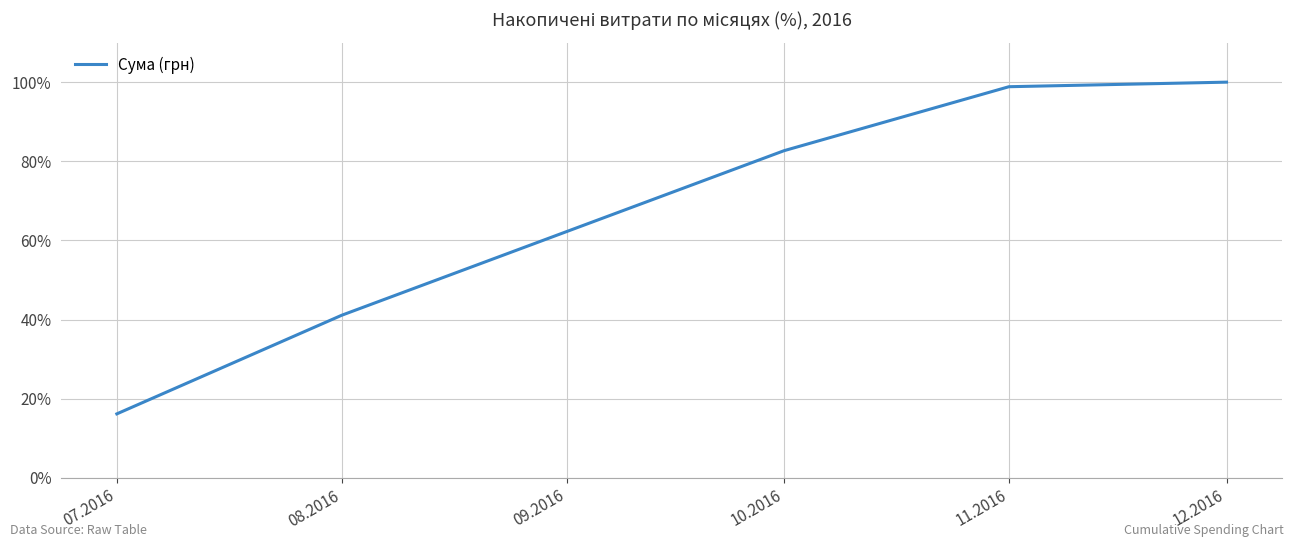

Which category has the highest value across all series?

12.2016